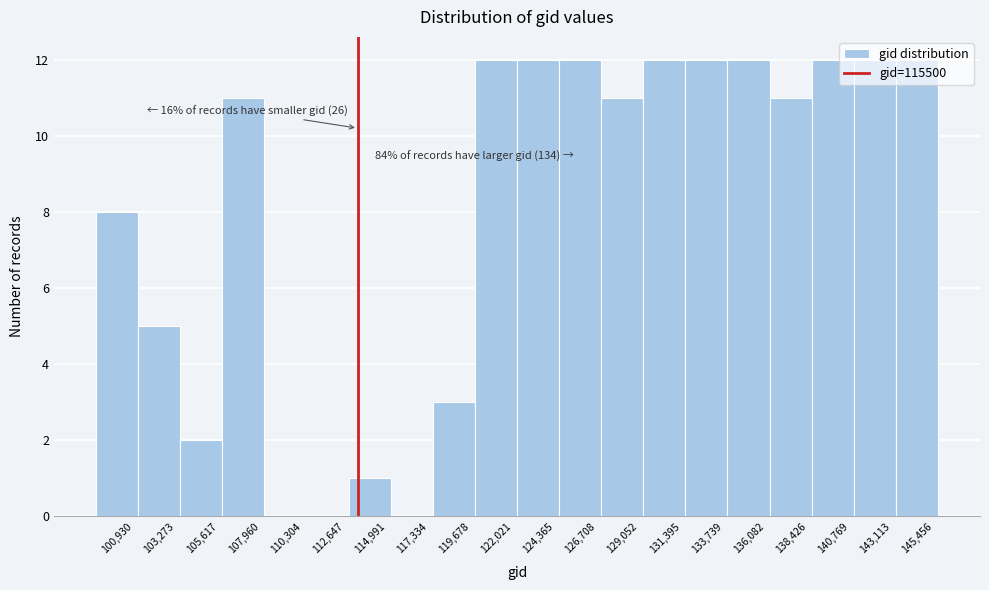

What is the greatest value displayed?

12